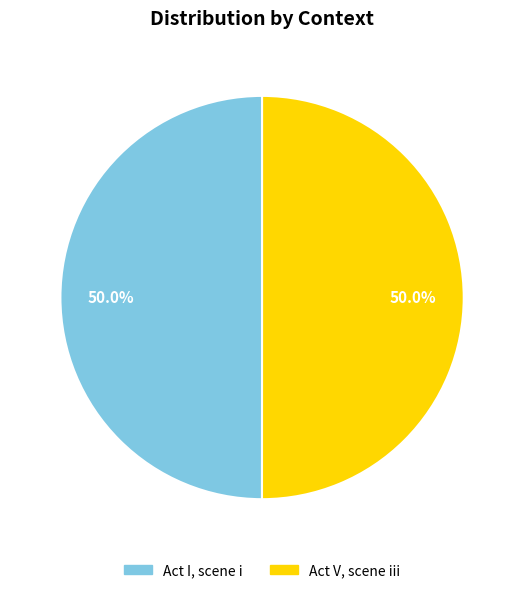

How many segments does this pie chart have?

2